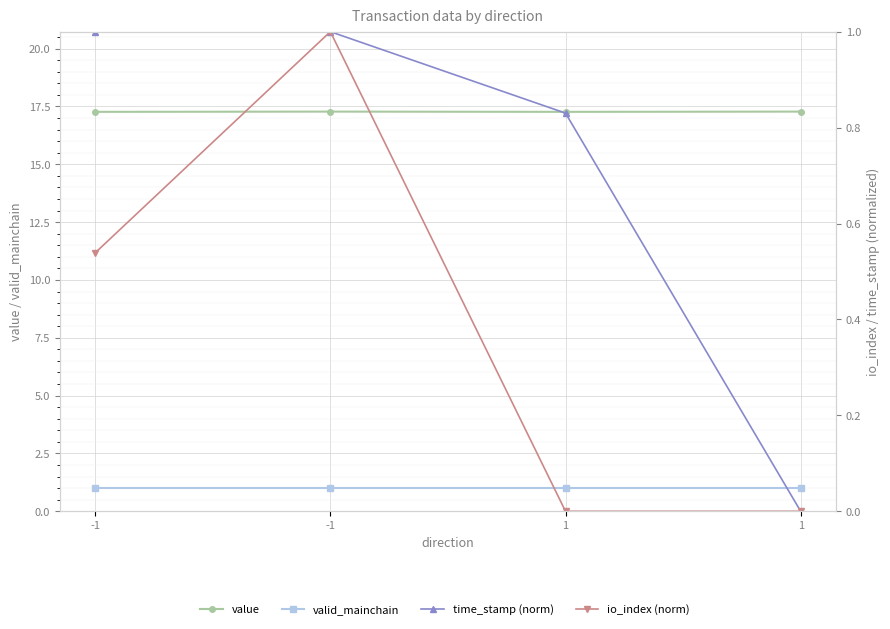

What are all the series names shown in the legend?

value, valid_mainchain, time_stamp (norm), io_index (norm)